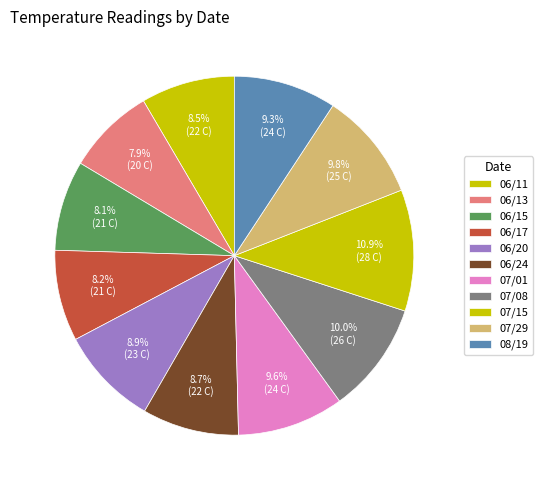

Combined, what portion of the pie is 06/15 and 06/17?

16.3%